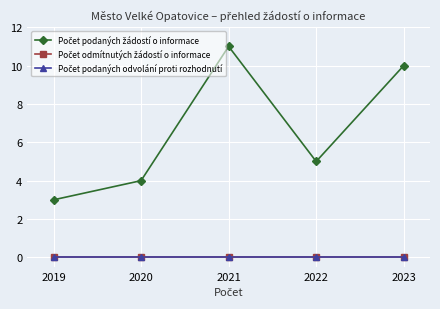

True or false: Počet podaných odvolání proti rozhodnutí and Počet podaných žádostí o informace cross at least once.

False